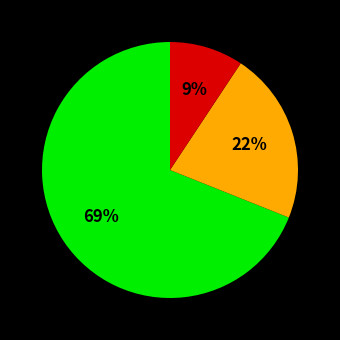

To the nearest percent, what is the difference between the largest and smallest slice percentages?

60%